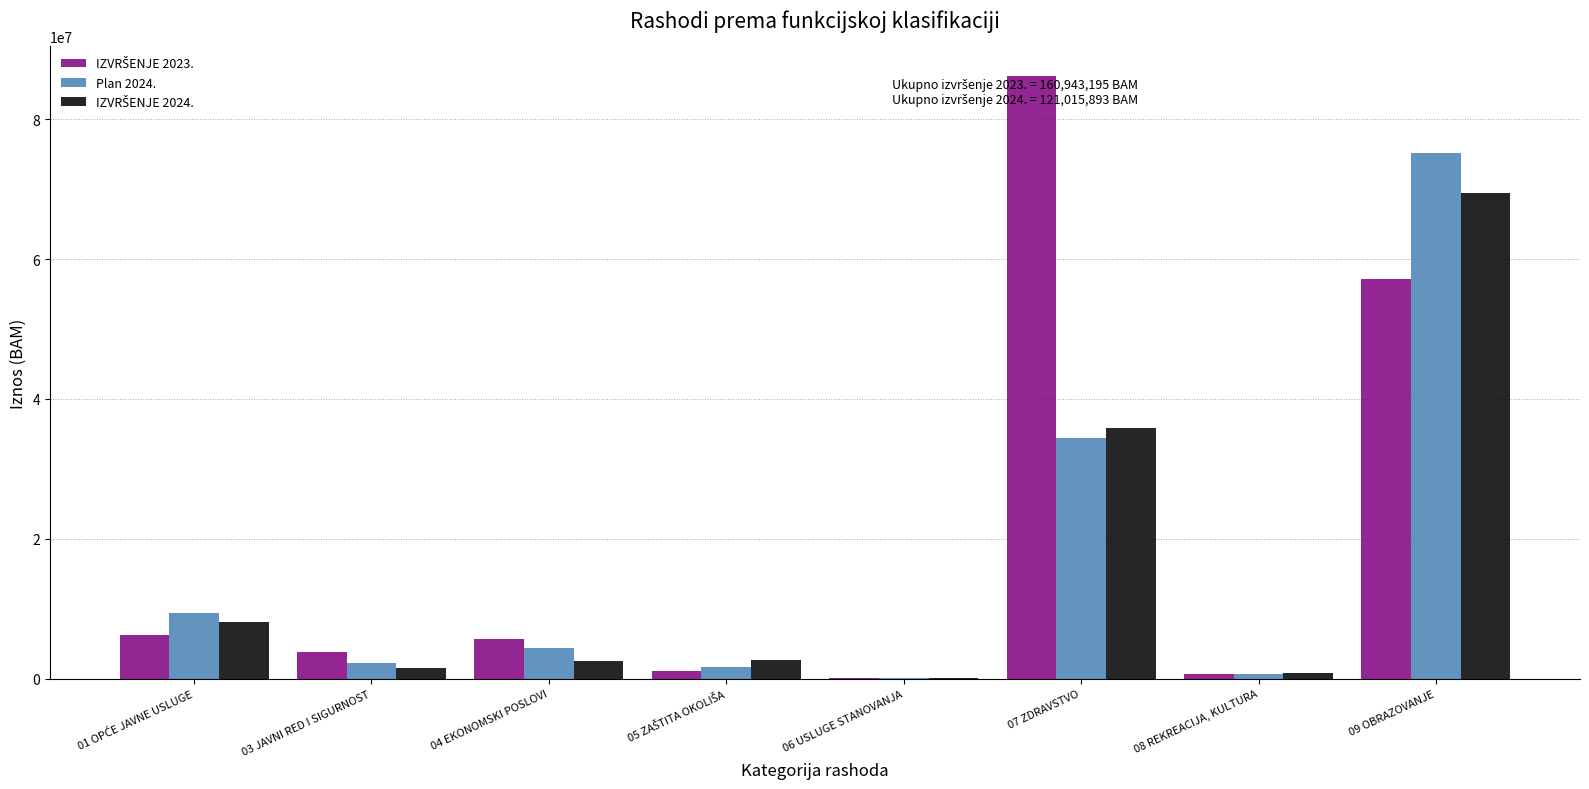

At which category is the sum across all series the highest?

09 OBRAZOVANJE